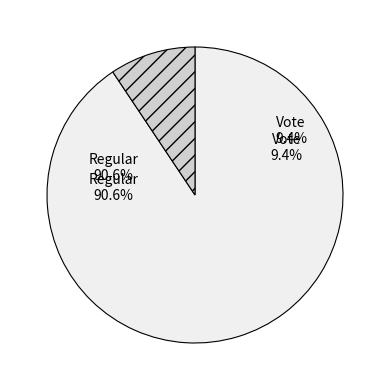

Is there any slice that represents more than half of the pie?

Yes